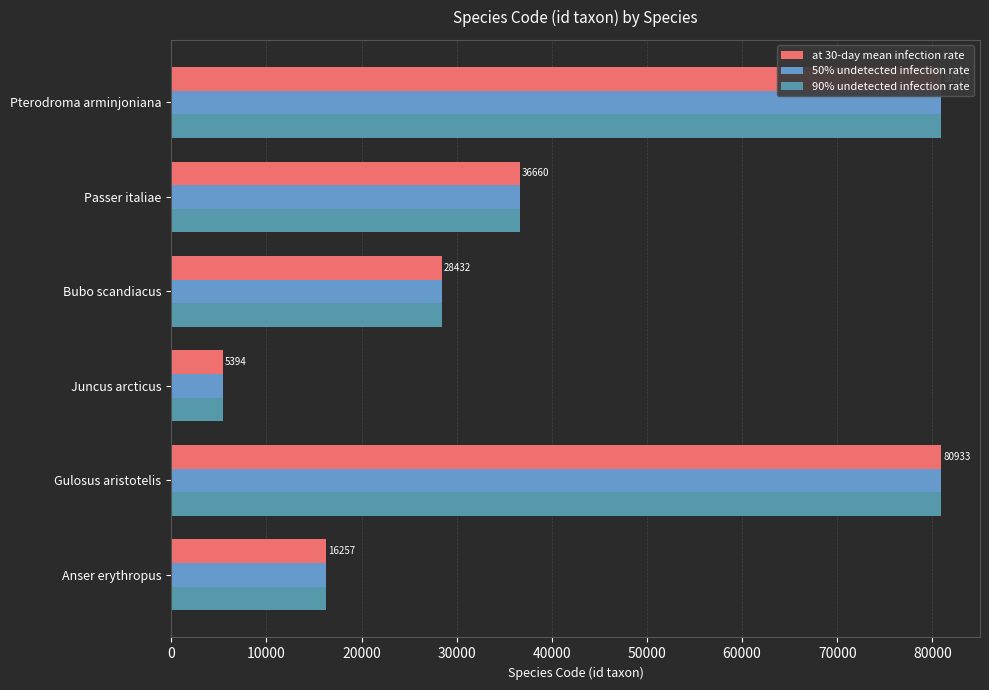

Does the chart contain stacked bars?

No